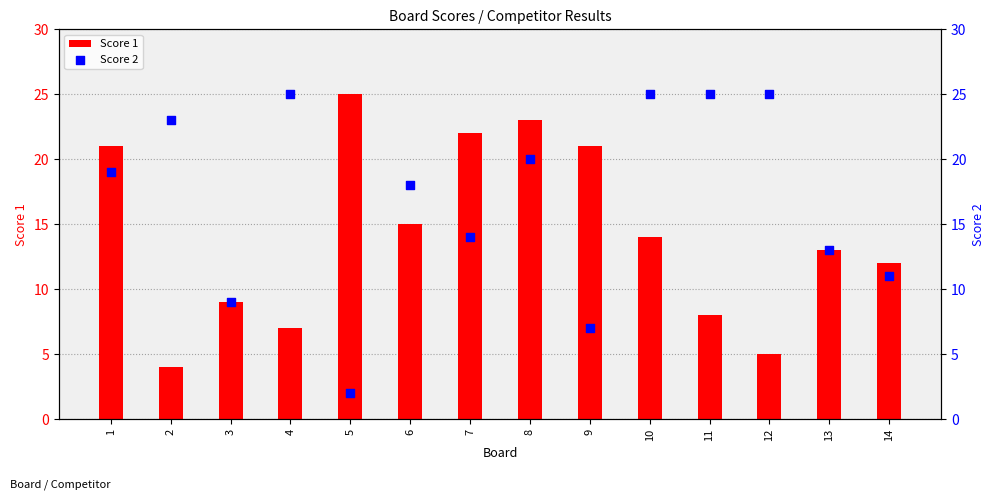

At which category is the sum across all series the highest?

8